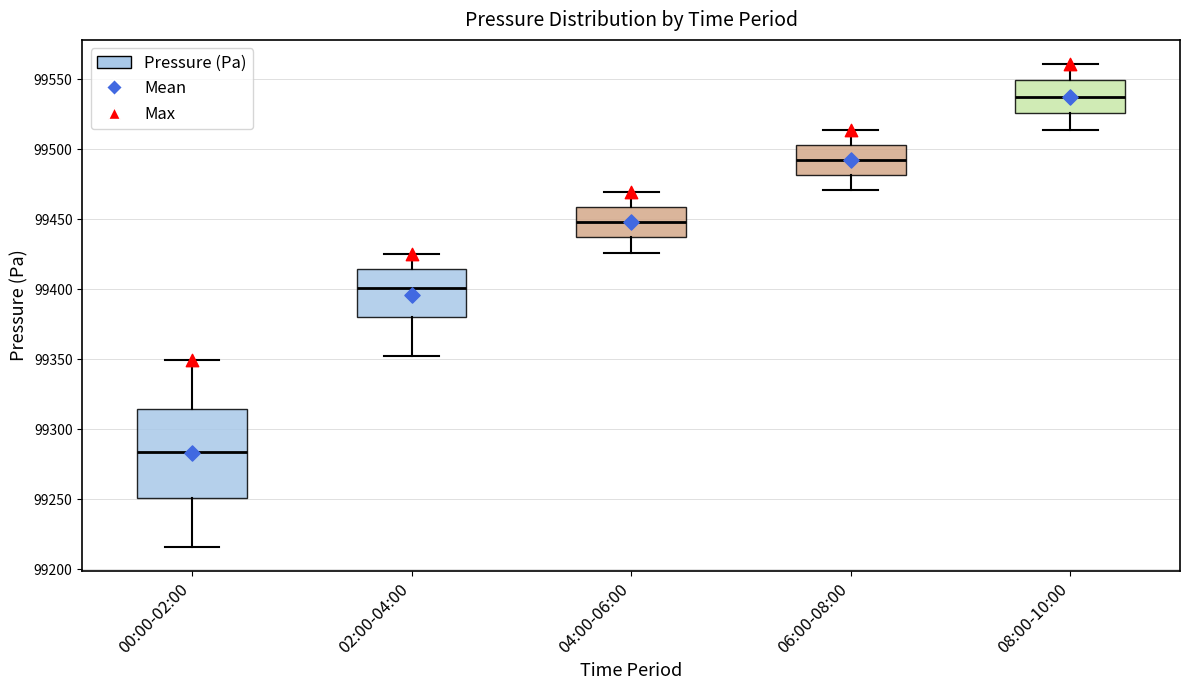

Reading left to right, transcribe this box plot: for each box, give where its median line is, the range the box spans, and where its two whiskers end, as read against the y-axis. The values are not printed on the chart, so give them approximately, as read against the axis.

00:00-02:00: median 99285, box 99250 to 99315, whiskers 99215 to 99350
02:00-04:00: median 99400, box 99380 to 99415, whiskers 99350 to 99425
04:00-06:00: median 99450, box 99435 to 99460, whiskers 99425 to 99470
06:00-08:00: median 99490, box 99480 to 99505, whiskers 99470 to 99515
08:00-10:00: median 99535, box 99525 to 99550, whiskers 99515 to 99560